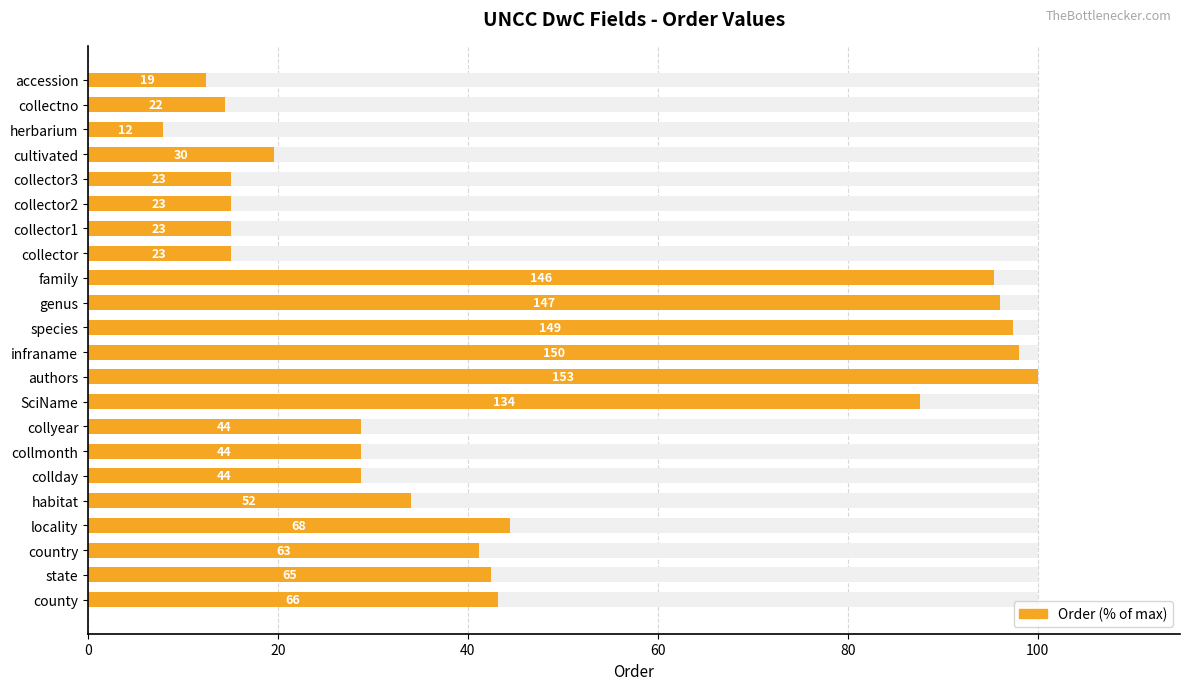

The value at habitat is 34.0. True or false?

True